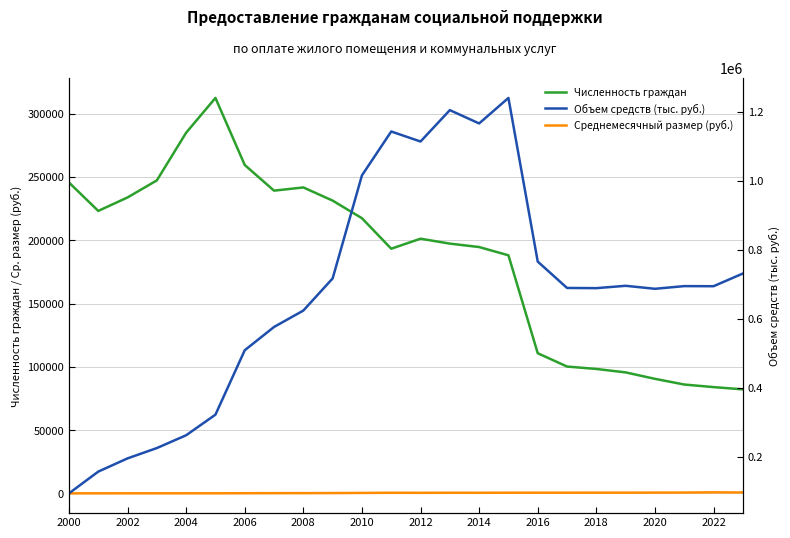

In Среднемесячный размер (руб.), how many points are higher than both neighbors (excluding endpoints)?

4